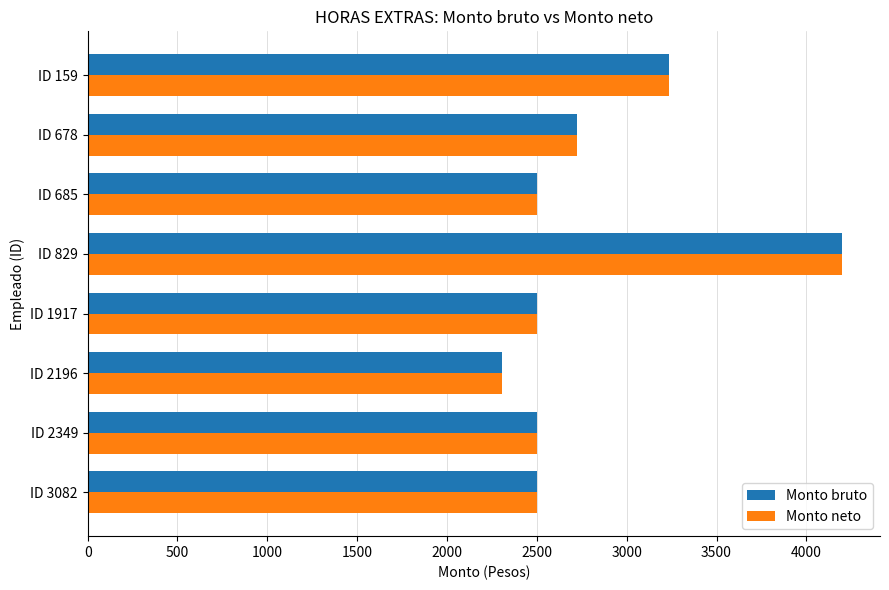

At which label does Monto neto reach its minimum?

ID 2196